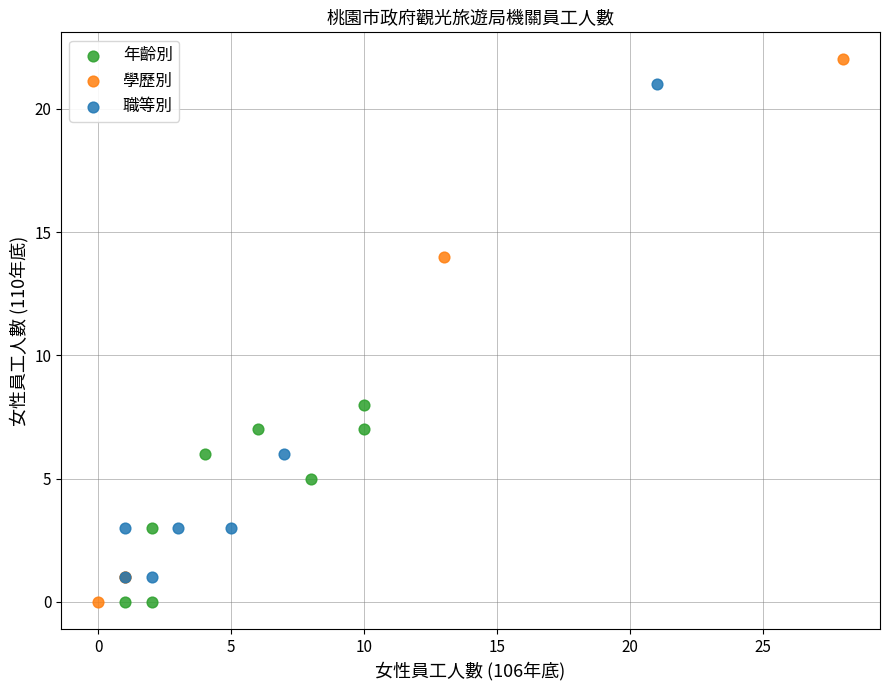

Which series reaches the maximum Y coordinate?

學歷別